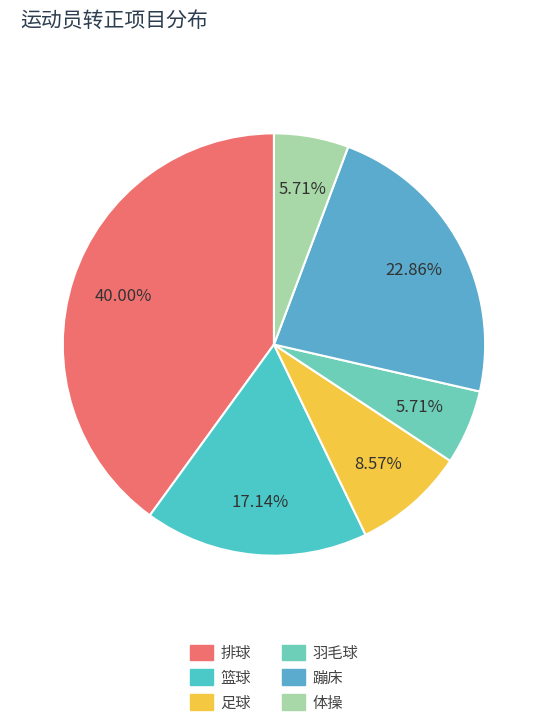

To the nearest percent, what portion does 蹦床 represent?

23%